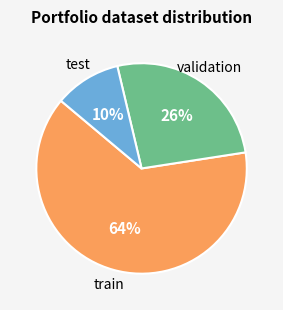

To the nearest percent, what is the average slice percentage?

33%